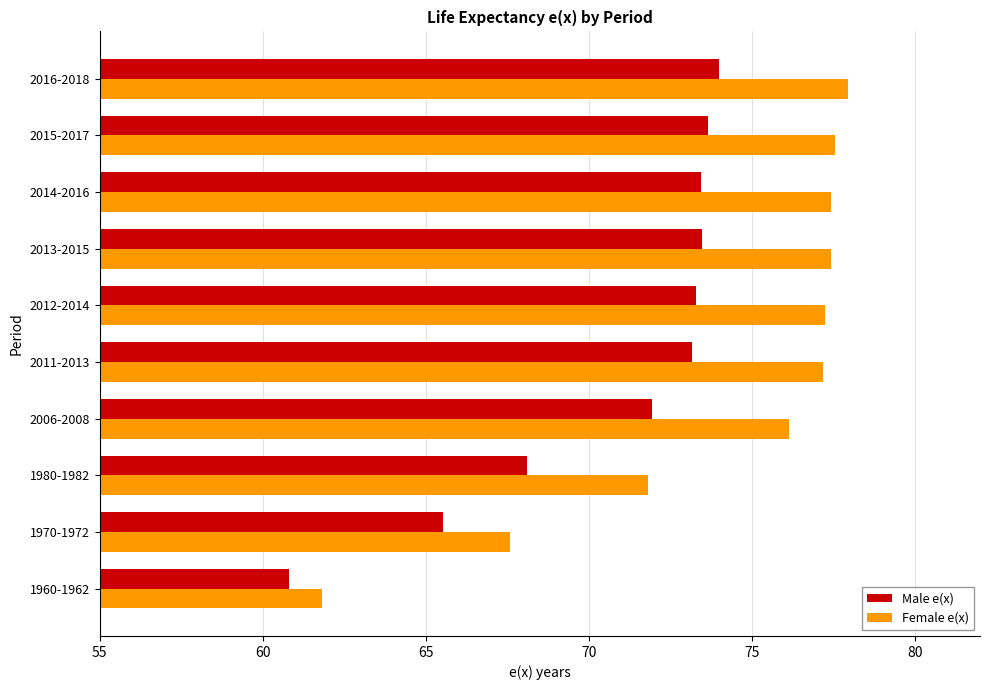

What is the difference between the maximum and second lowest values in the Male e(x) series?

8.5